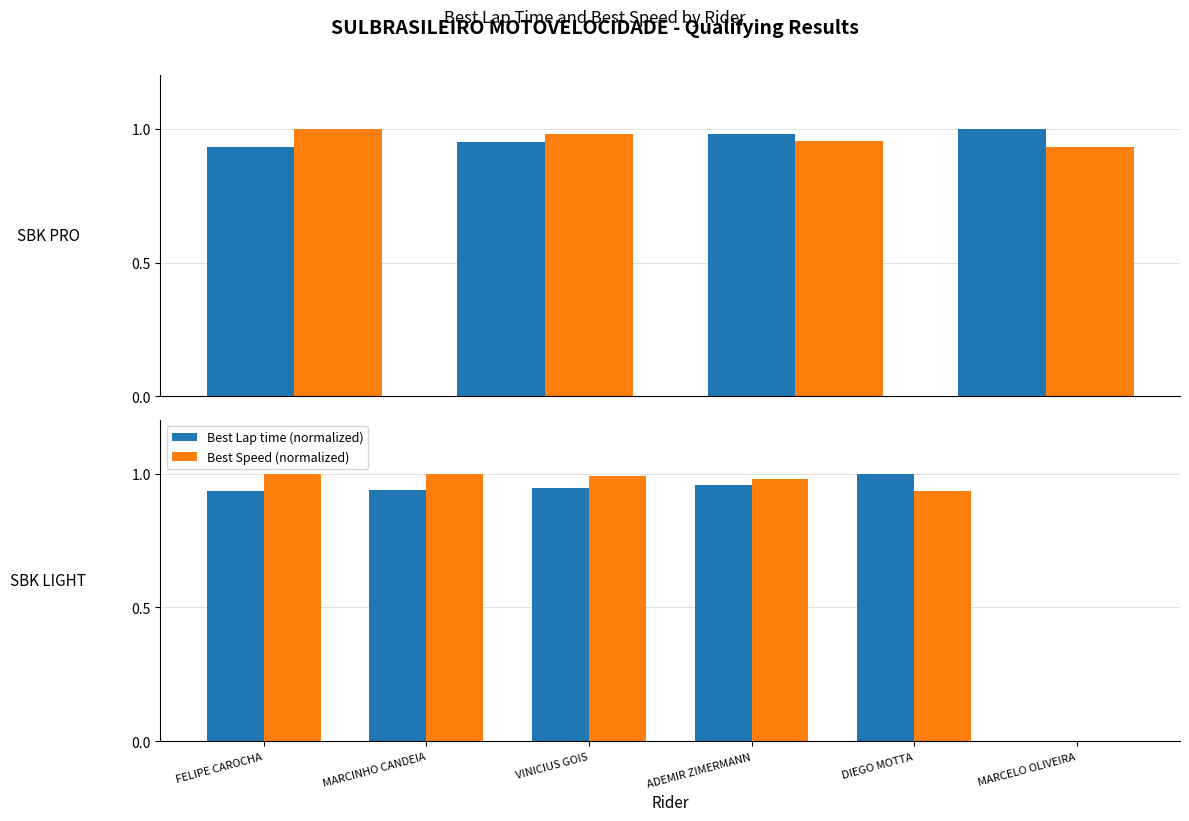

Reading left to right, transcribe all the data shown in this chart.

Best Lap time (normalized): 0.9	0.9	0.9	1.0	1.0	0.0
Best Speed (normalized): 1.0	1.0	1.0	1.0	0.9	0.0